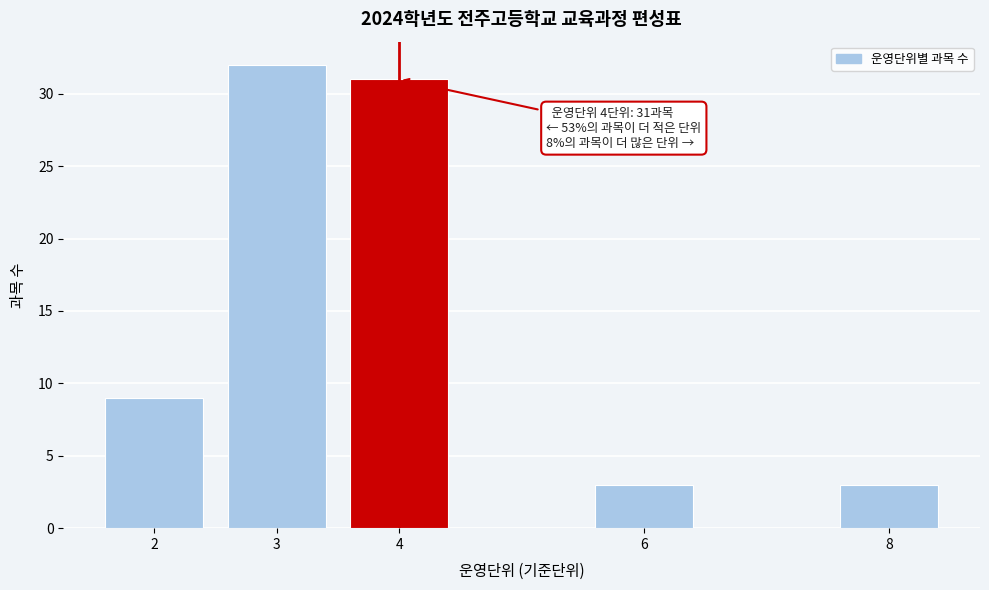

Reading left to right, extract all data points from this chart.

9	32	31	3	3